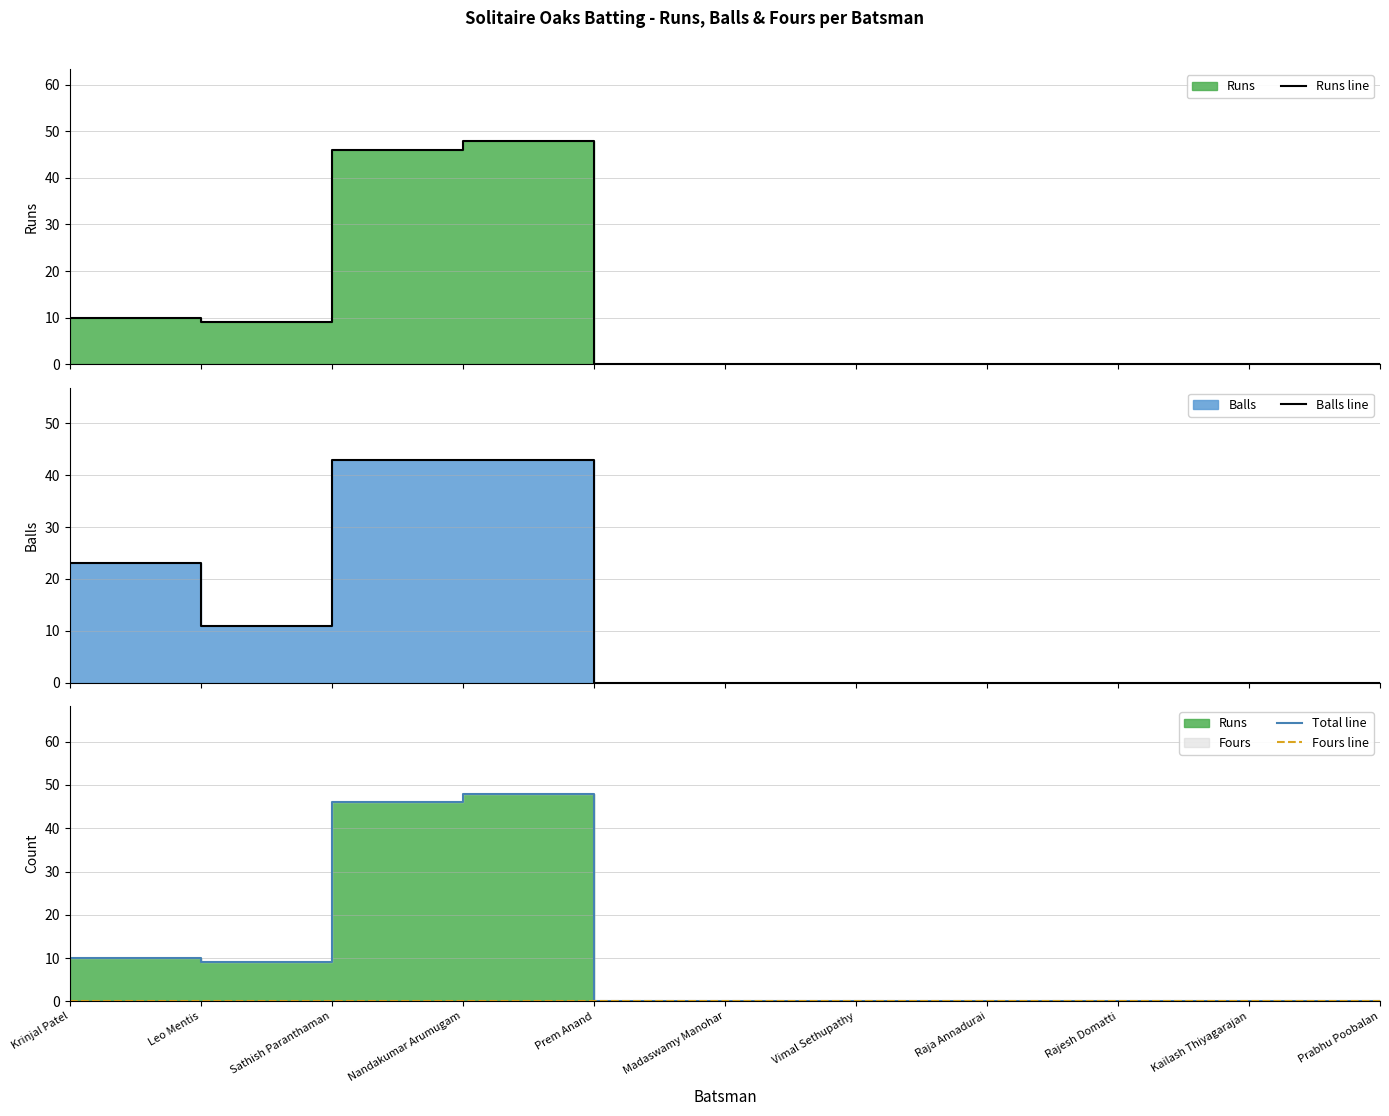

How many values in the Runs line series exceed 0?

4